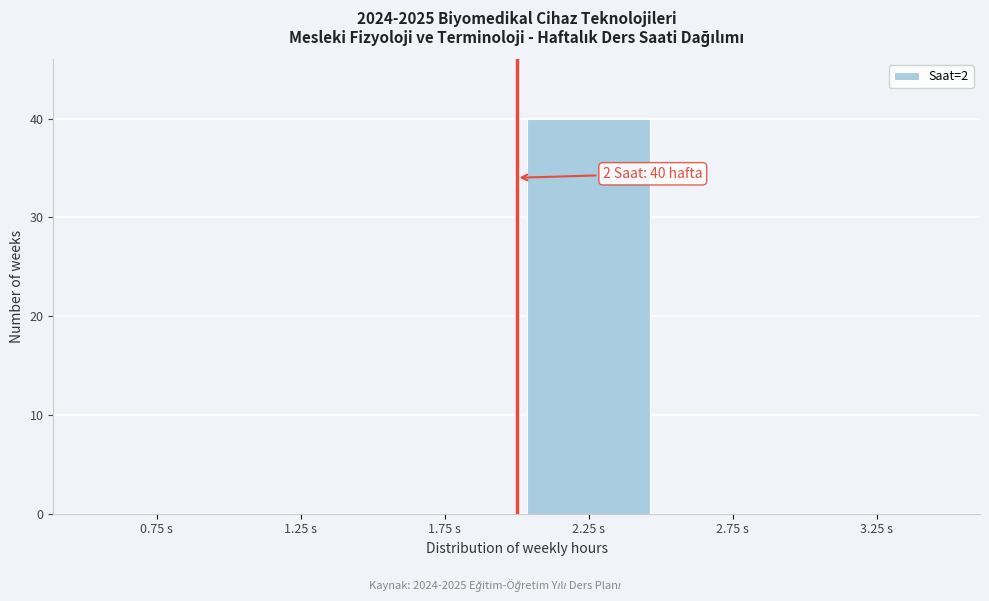

Over which range of the x-axis is the bar tallest?

2.0 to 2.5